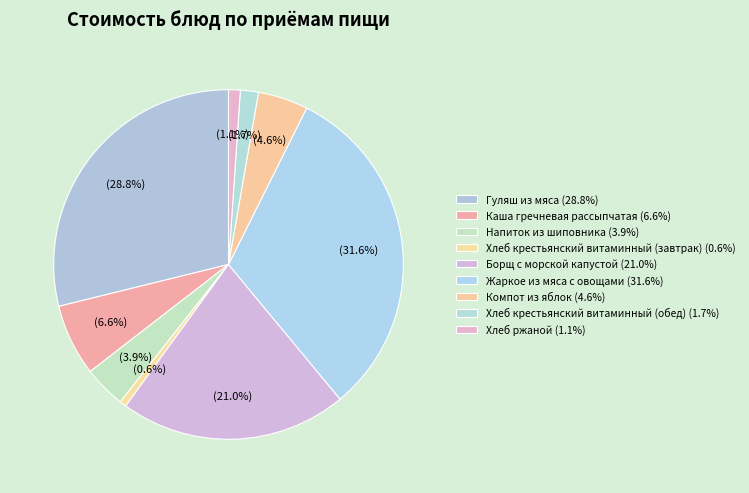

How many slices are in this pie chart?

9